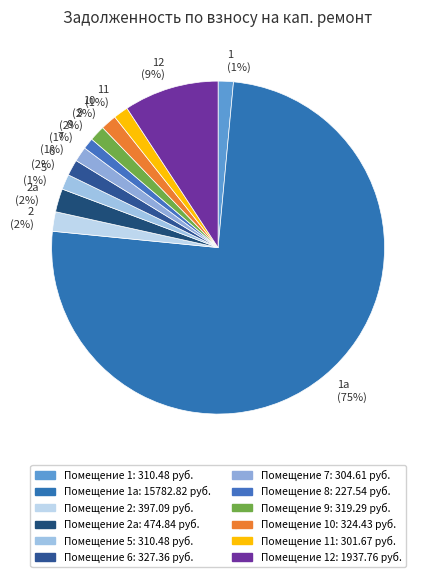

How many segments does this pie chart have?

12